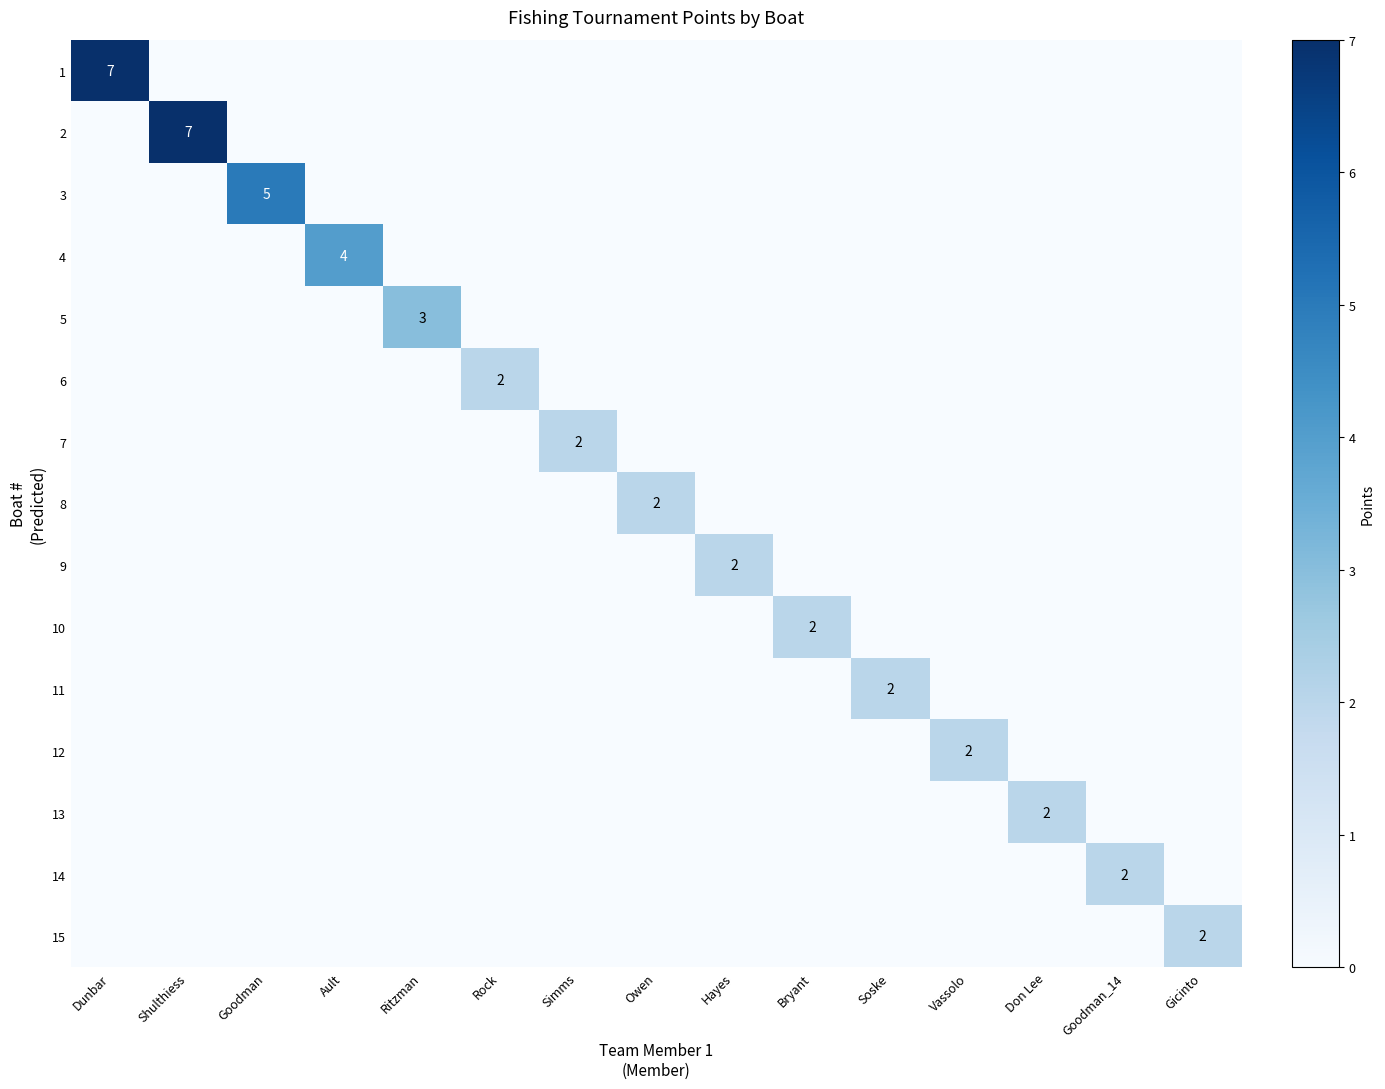

True or false: 13 has a value of 2 at Don Lee.

True